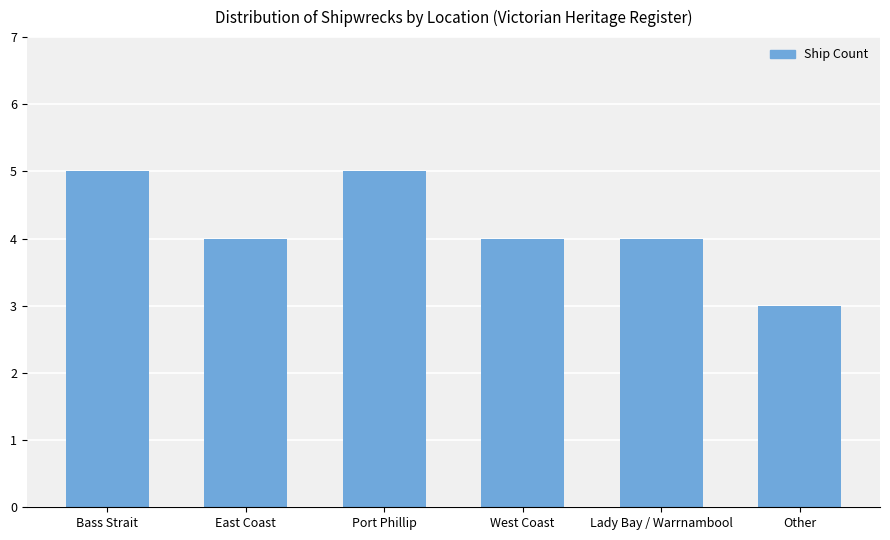

Reading left to right, what are all the values shown in this chart?

5	4	5	4	4	3